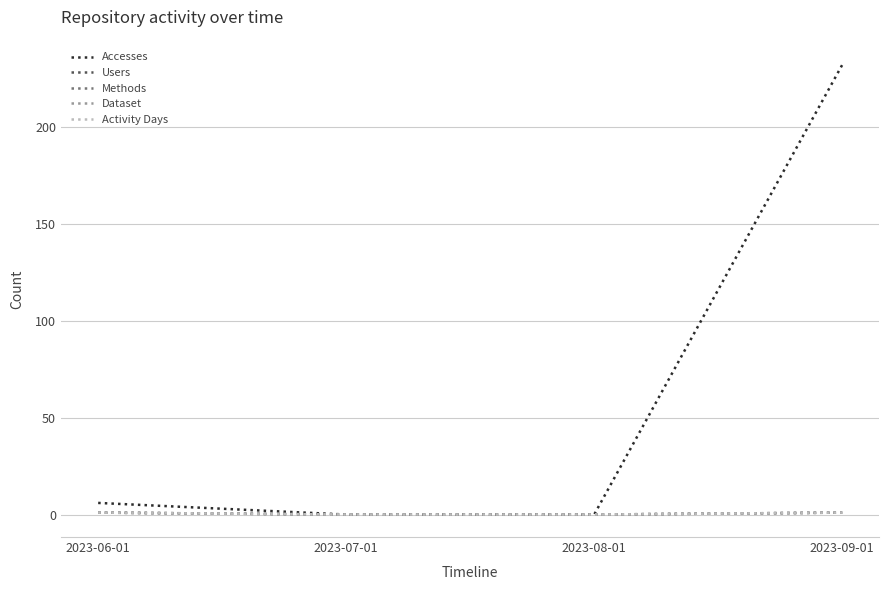

Read the Users value at 2023-09-01.

1